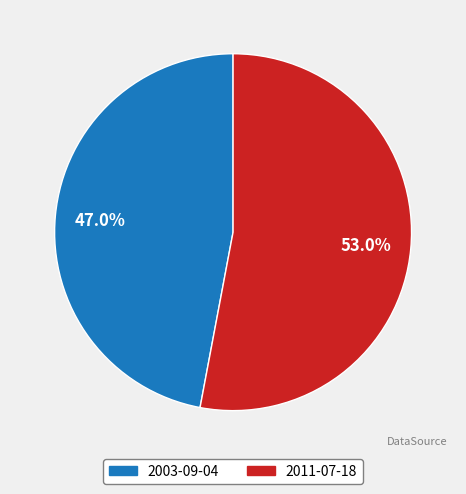

To the nearest percent, what is the difference between the 2003-09-04 and 2011-07-18 slice percentages?

6%